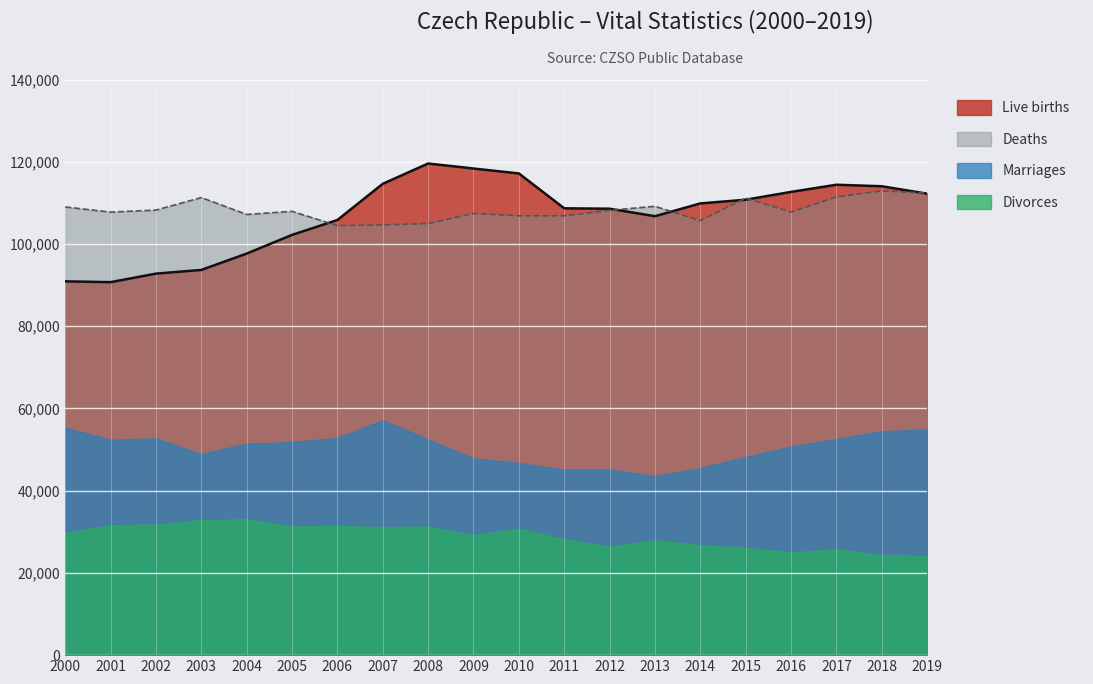

Between 2014 and 2006, which is larger?

2014